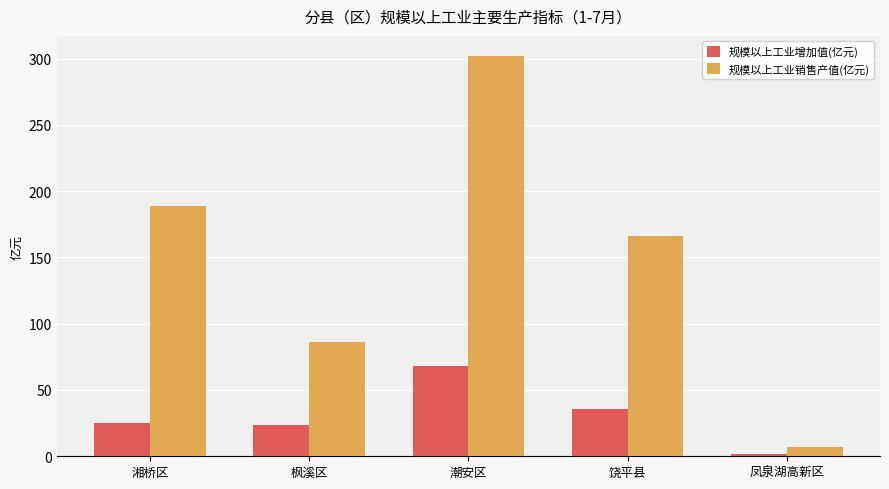

Rank the series at 潮安区 from lowest to highest value.

规模以上工业增加值(亿元), 规模以上工业销售产值(亿元)